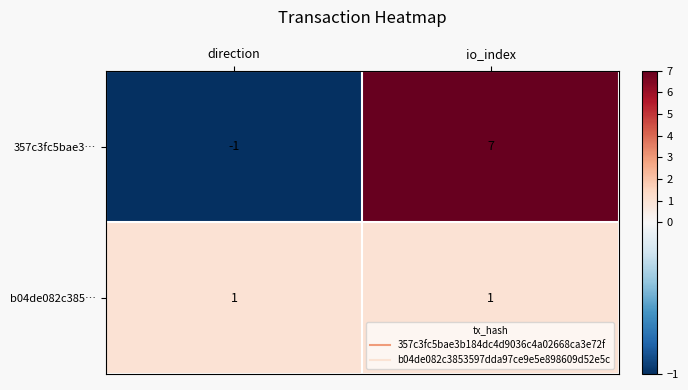

Is the value of 357c3fc5bae3… at direction greater than the value of b04de082c385… at io_index?

No